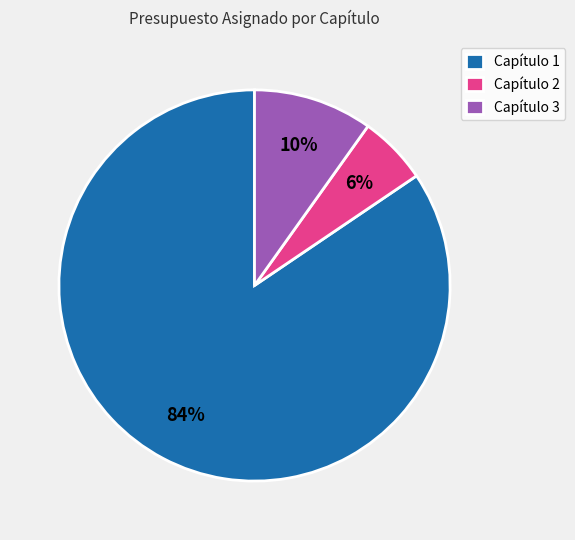

The Capítulo 2 slice represents 1% of the pie. True or false?

False